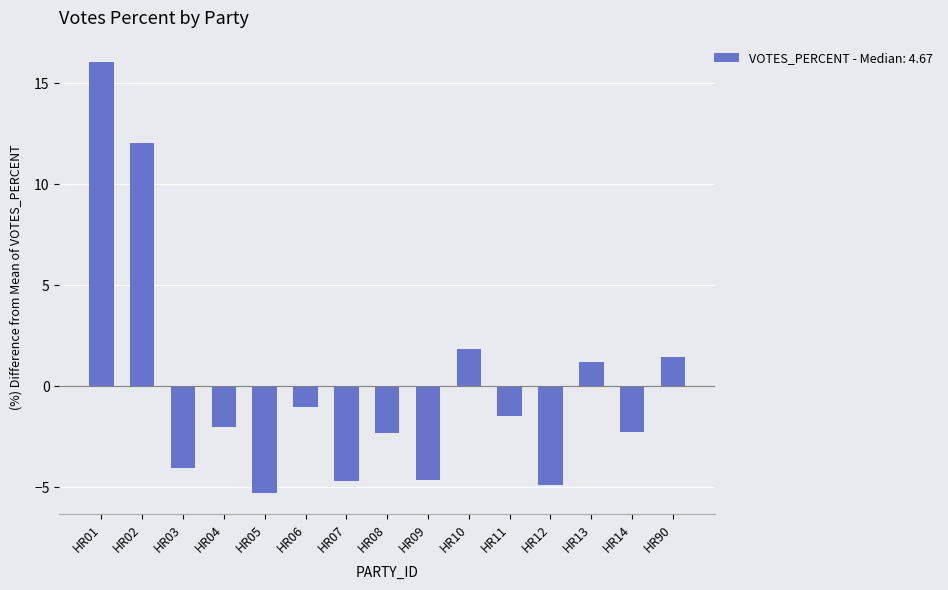

How many distinct data groups are displayed?

1